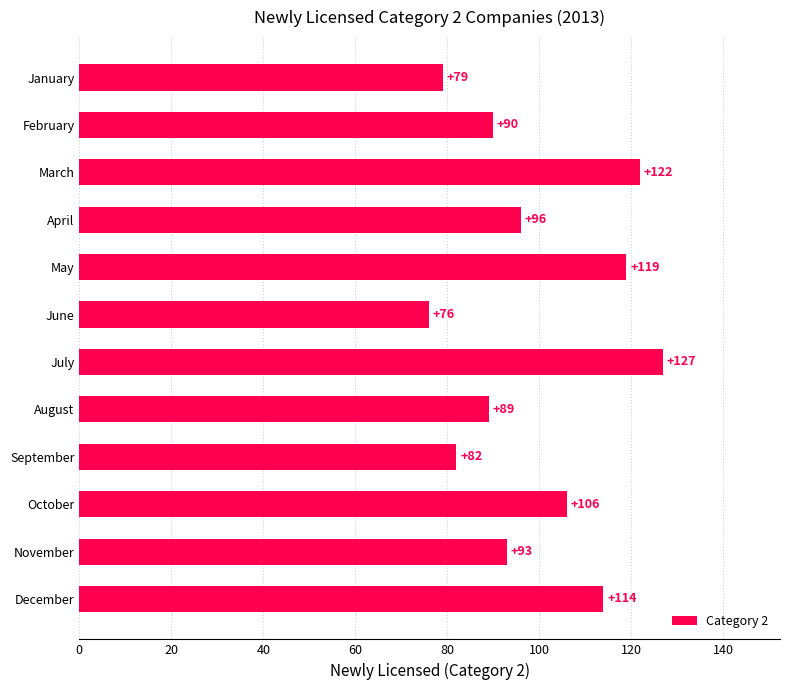

The value at December is 114. True or false?

True